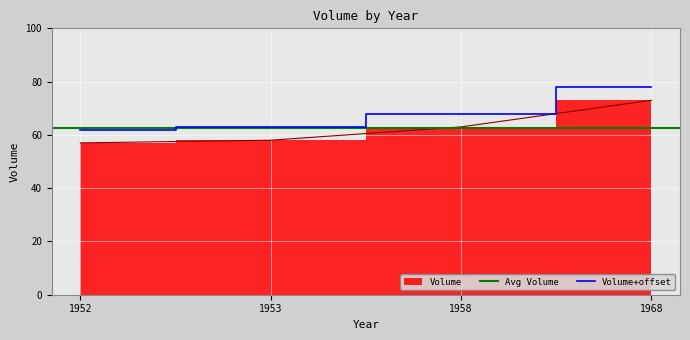

At which label is the value closest to 65?

1958